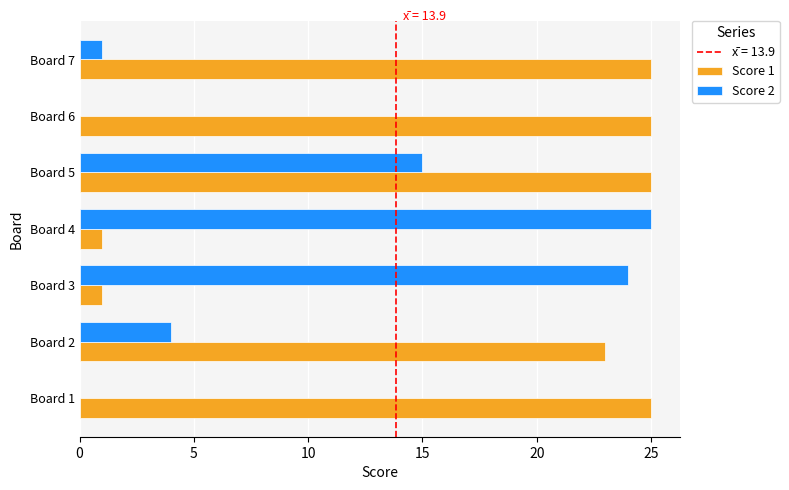

Is it true that Score 1 equals 8 at Board 2?

False